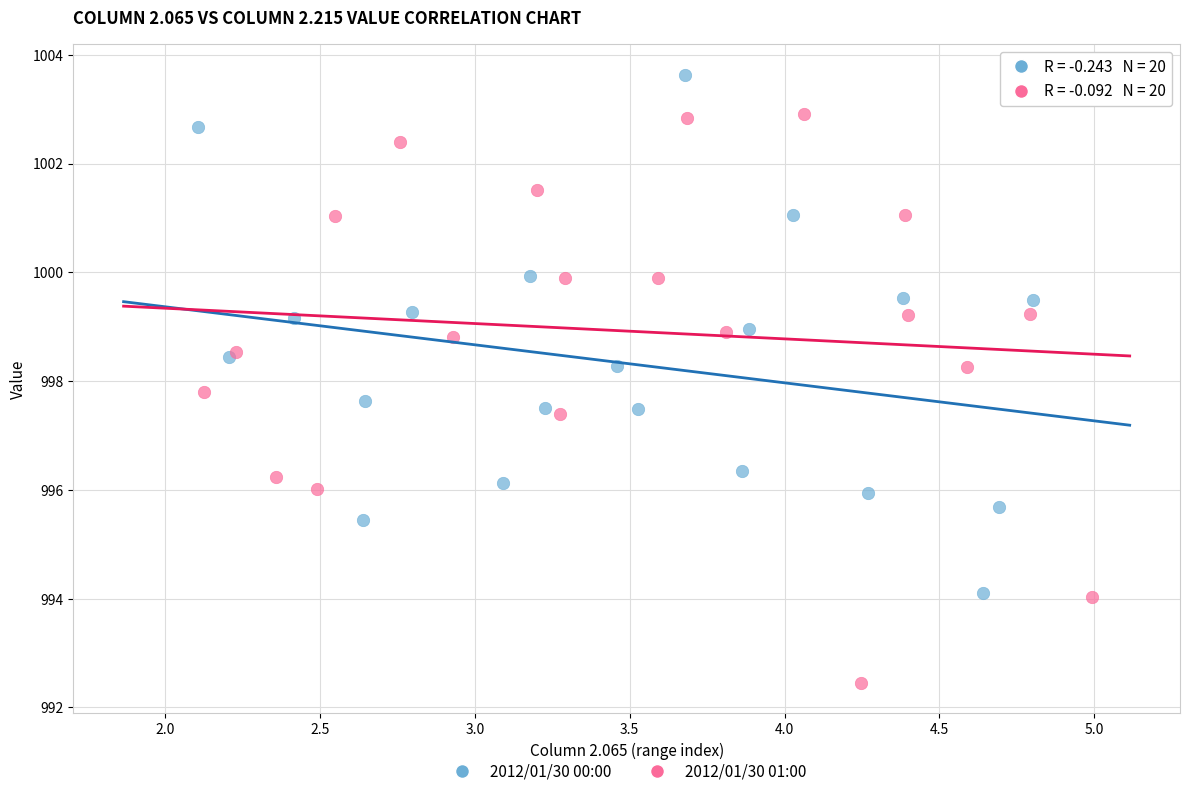

Which series reaches the maximum Y coordinate?

2012/01/30 00:00